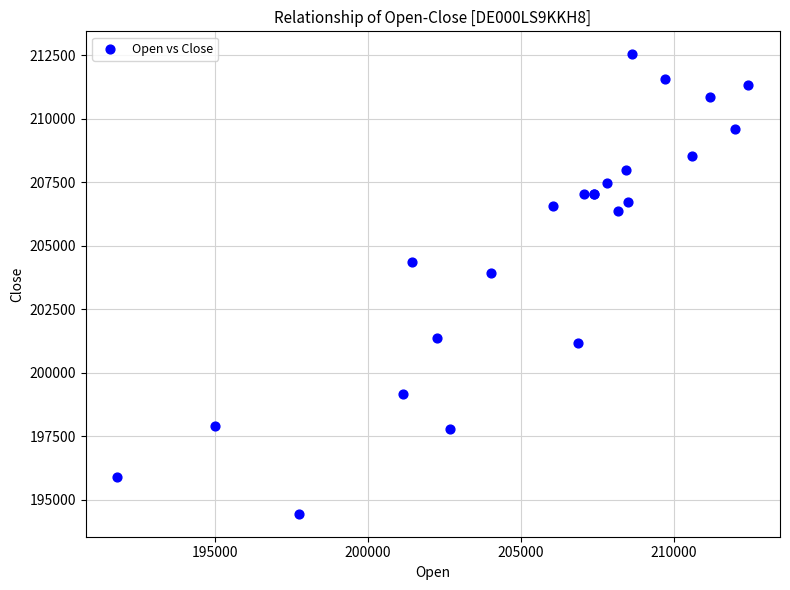

What Y value in the scatter plot is closest to 203490?

203934